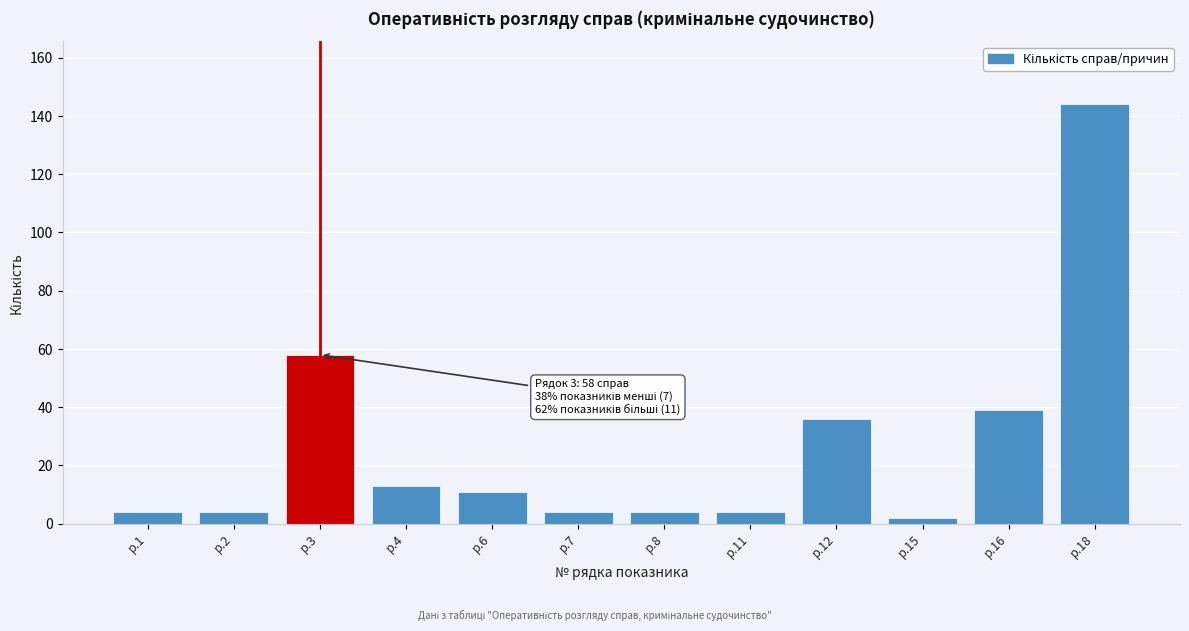

Reading right to left, transcribe all the data shown in this chart.

р.18=144	р.16=39	р.15=2	р.12=36	р.11=4	р.8=4	р.7=4	р.6=11	р.4=13	р.3=58	р.2=4	р.1=4